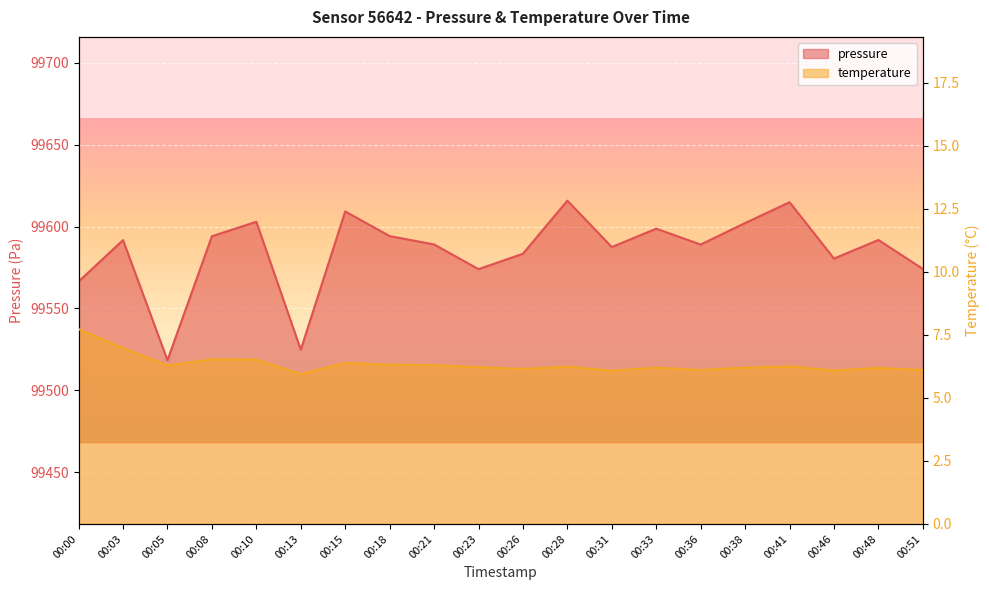

List the labels in order of temperature value, smallest first.

00:13, 00:31, 00:46, 00:36, 00:51, 00:26, 00:48, 00:33, 00:38, 00:23, 00:28, 00:41, 00:05, 00:21, 00:18, 00:15, 00:10, 00:08, 00:03, 00:00